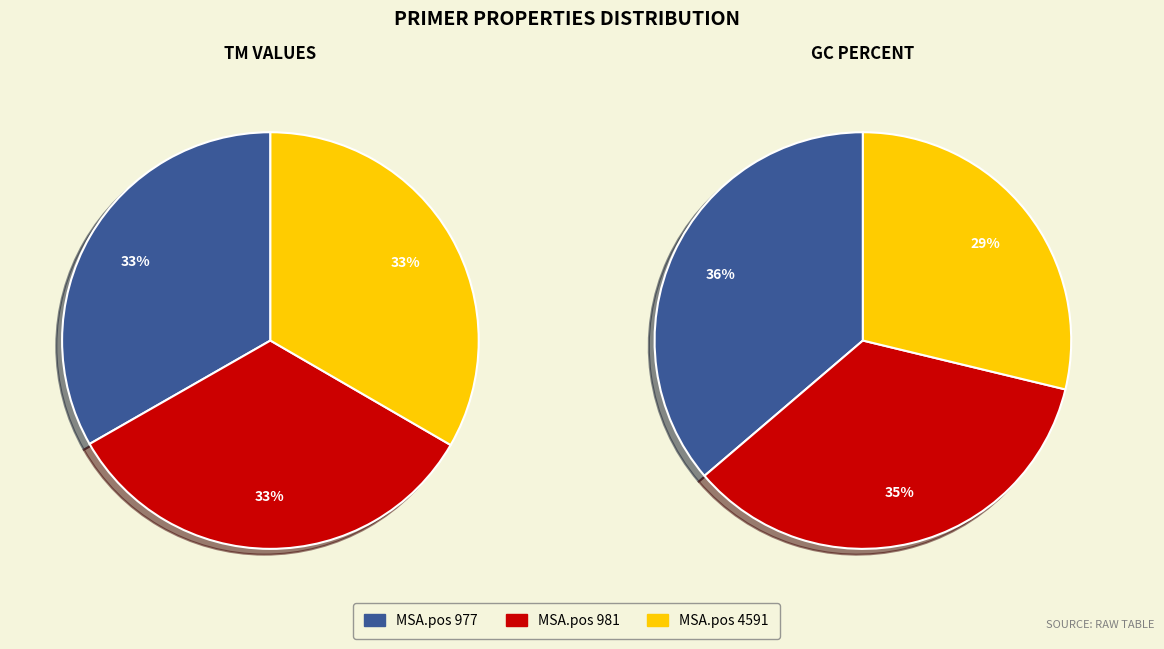

To the nearest percent, what percentage of the pie is 977?

36%